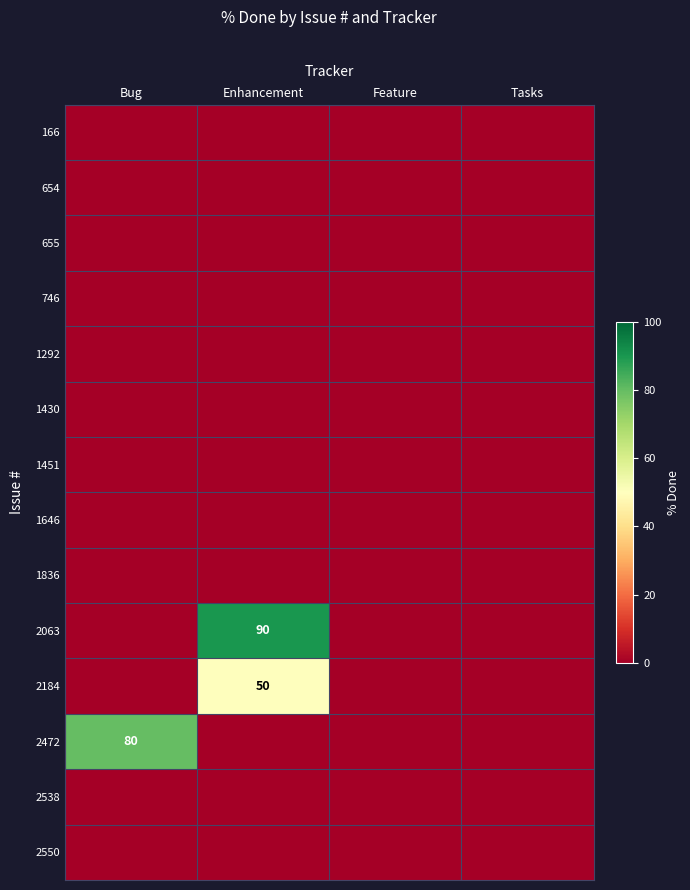

How many series are shown in this chart?

14